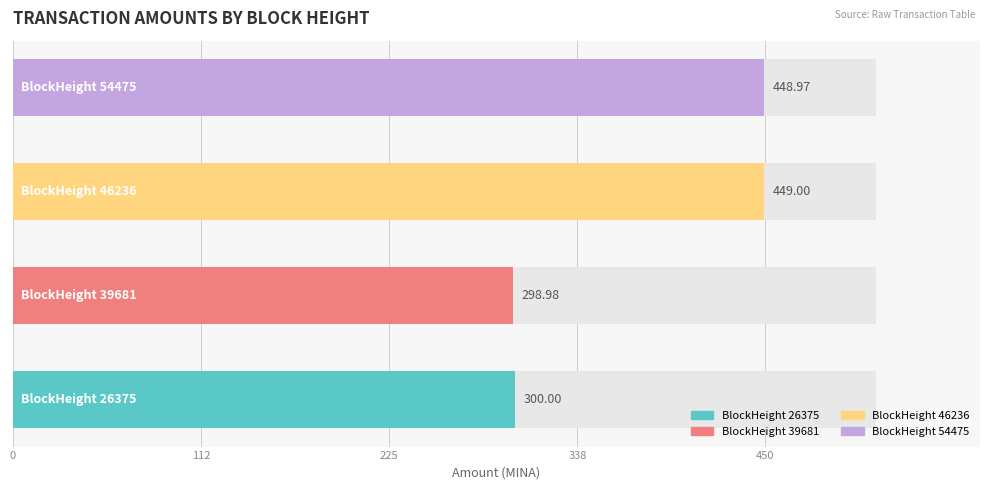

How many bars are there in total?

4